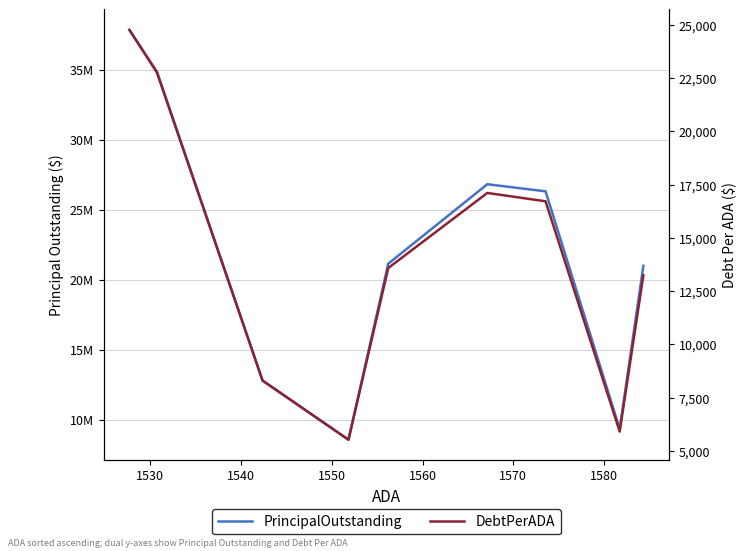

At how many categories does at least one series exceed 6877800?

9